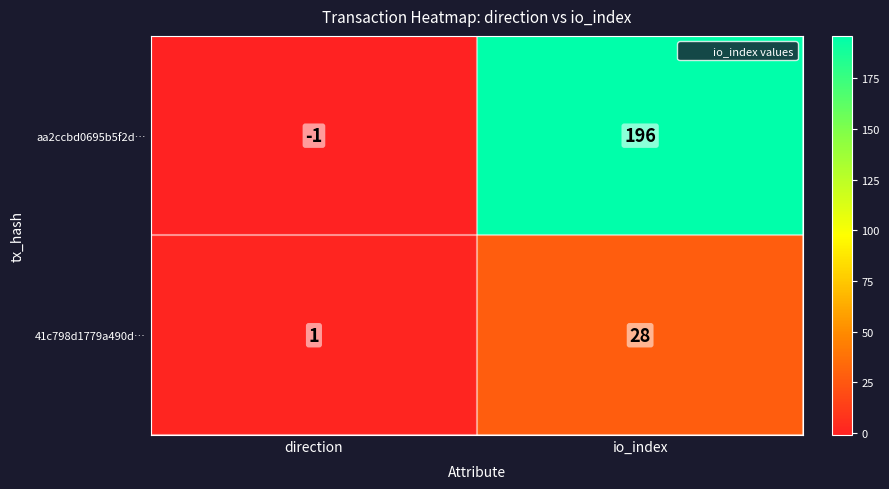

At which label is aa2ccbd0695b5f2d… closest to 97?

direction